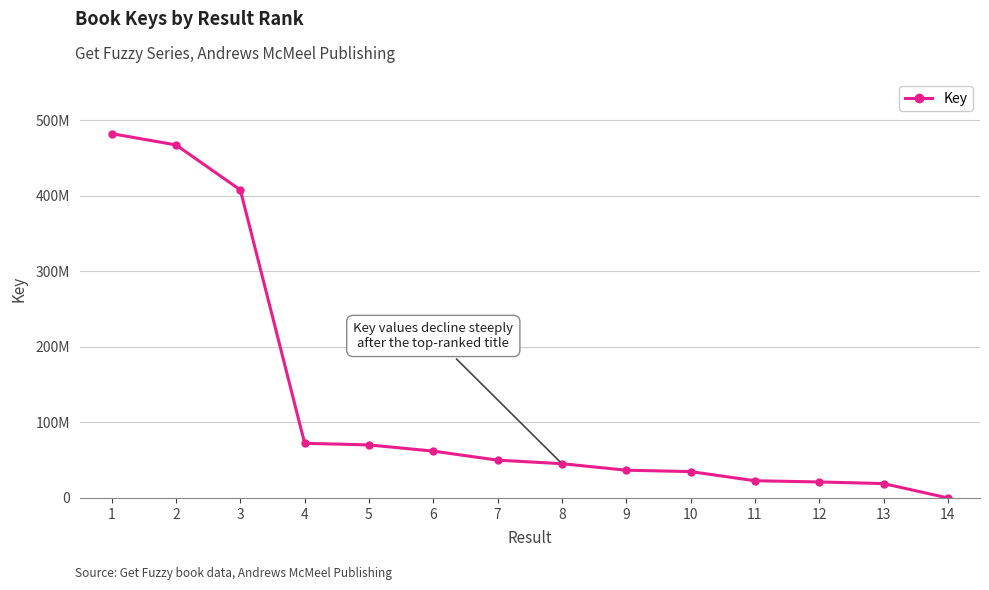

Is this an area chart (filled region under the line)?

No